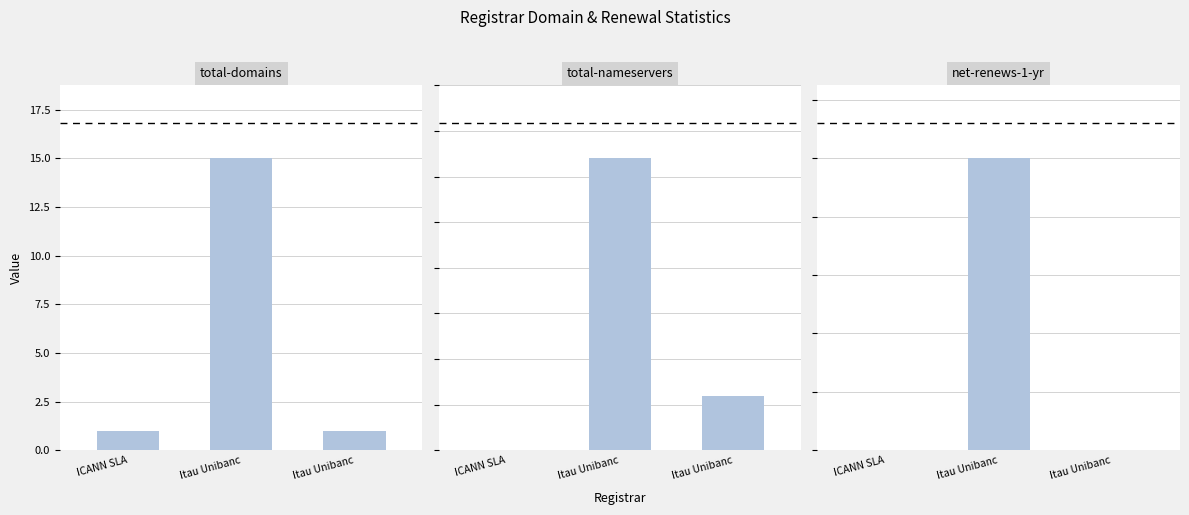

What is the difference between the maximum and minimum values in the net-renews-1-yr series?

1